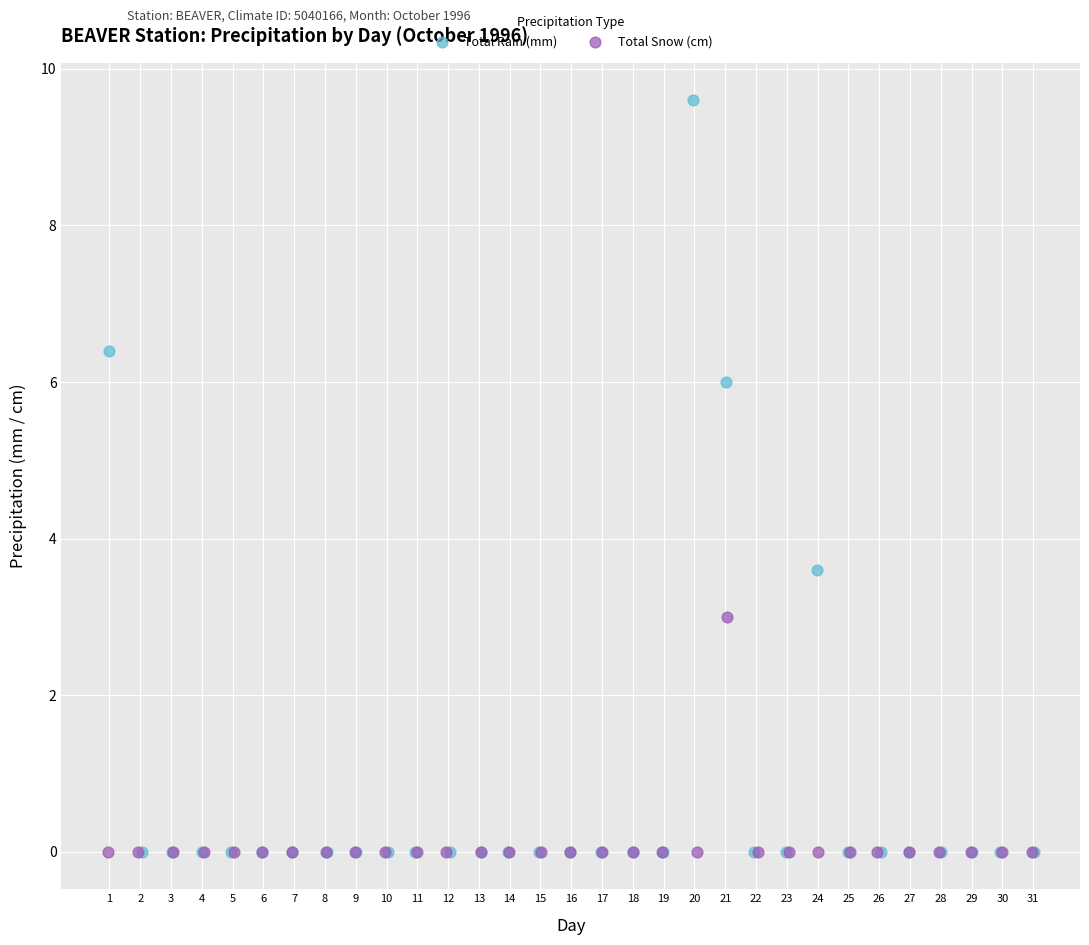

Which series has the largest Y range (max minus min)?

Total Rain (mm)